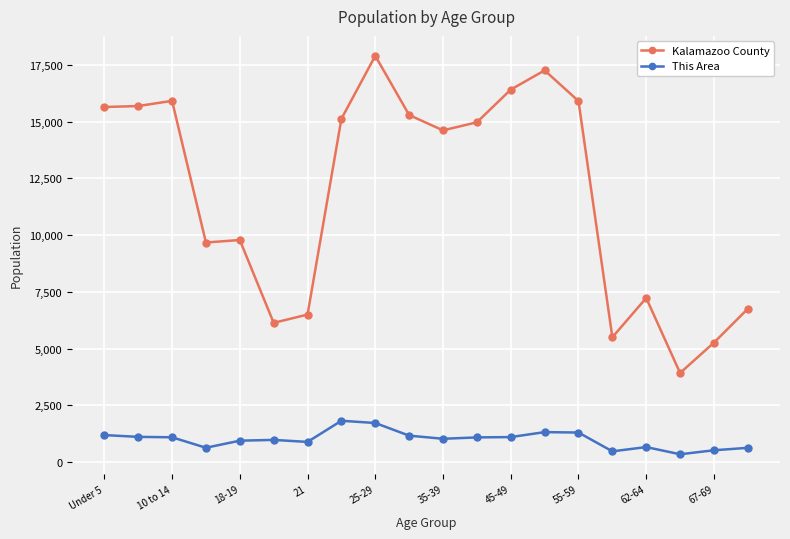

What is the difference between the second highest and second lowest values in the Kalamazoo County series?

12001